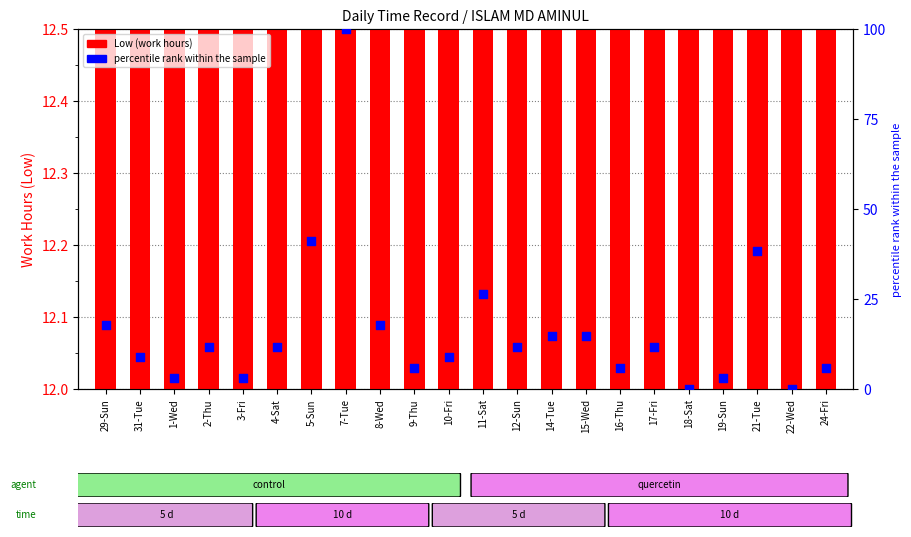

What is the total value across all series at 24-Fri?

18.0